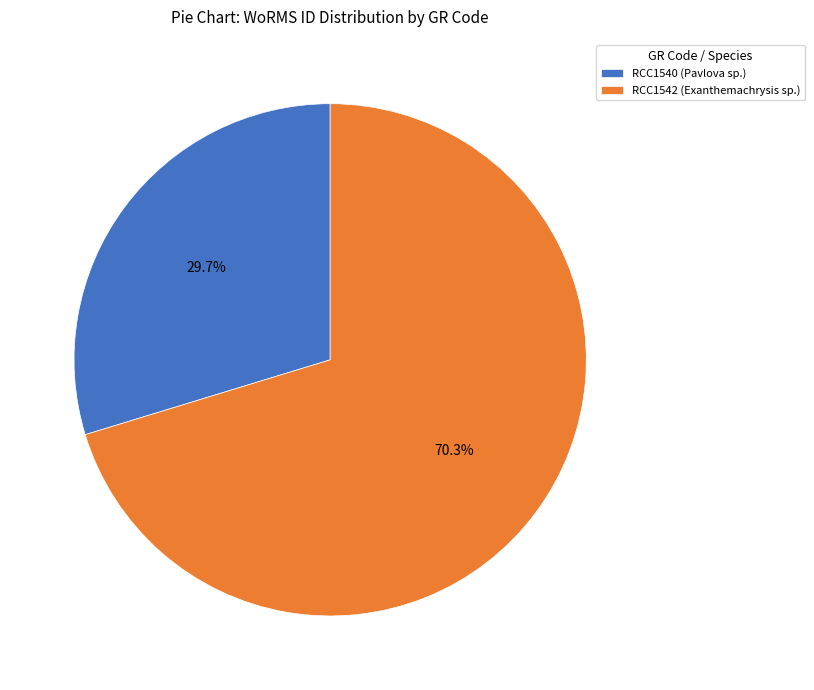

How much of the chart is everything except RCC1540 (Pavlova sp.)?

70.3%